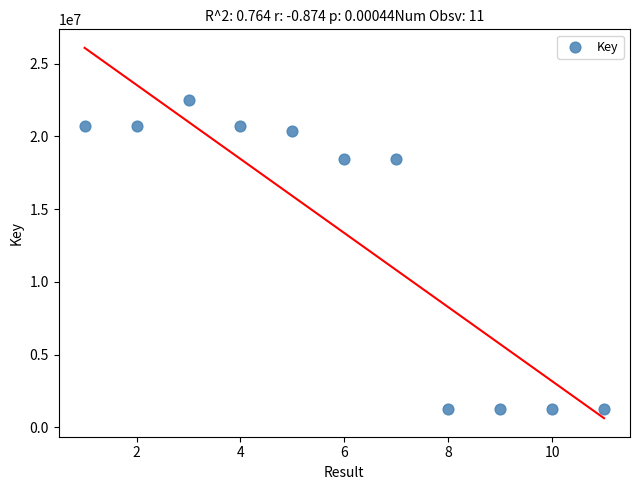

What is the range of Y values (max minus min)?

21250348